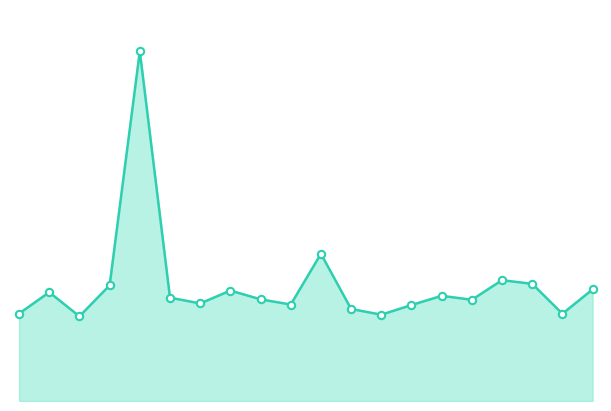

Approximately how many times larger is the value at 11 compared to 5.0?

0.8